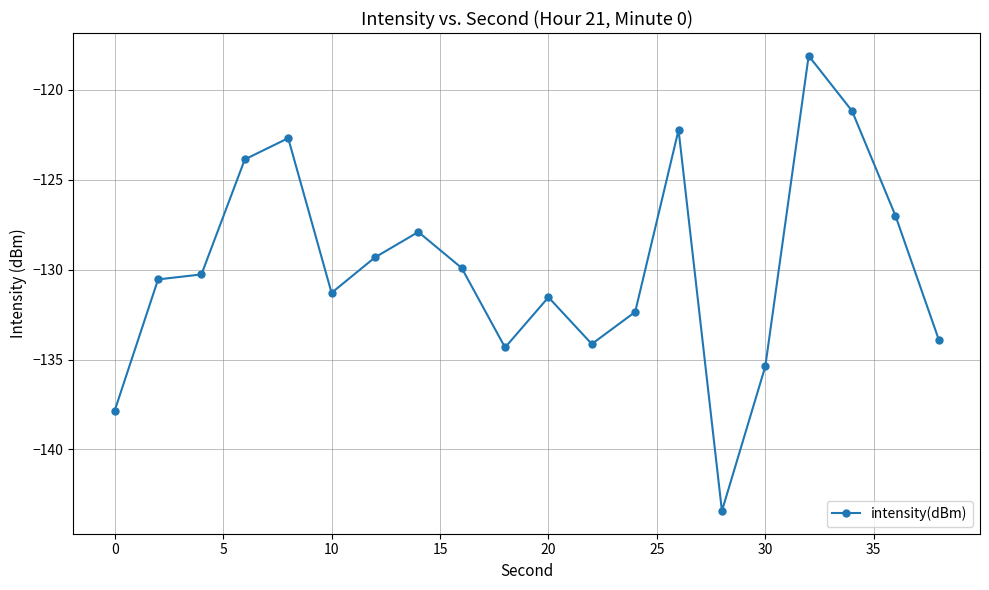

What is the maximum value shown in the chart?

-118.1